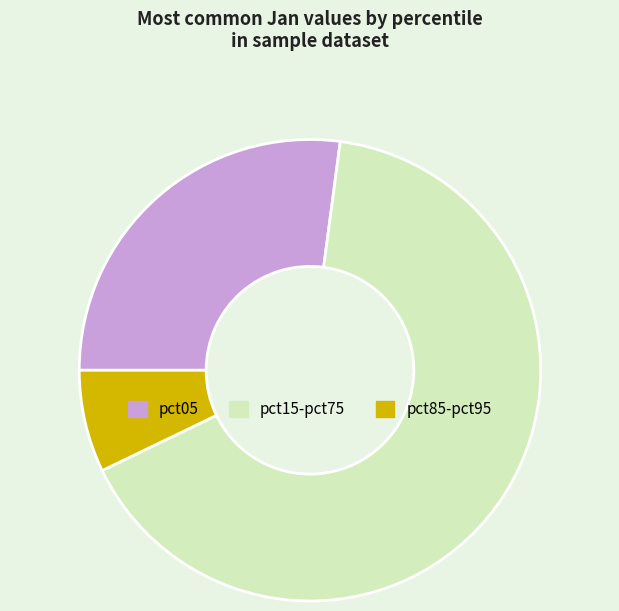

Rank the categories by value from highest to lowest.

pct15-pct75, pct05, pct85-pct95